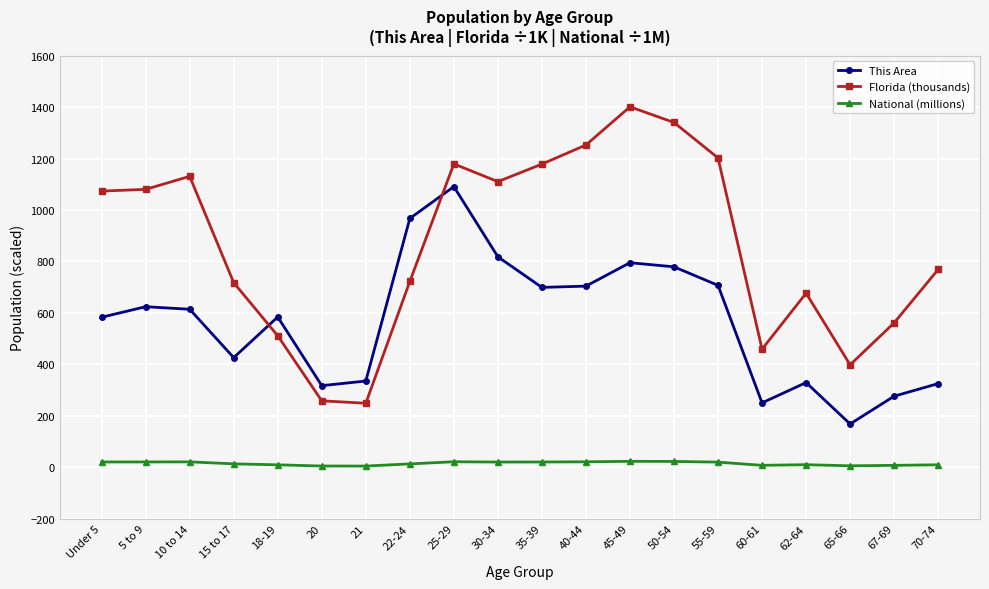

What position from the left is 15 to 17?

4